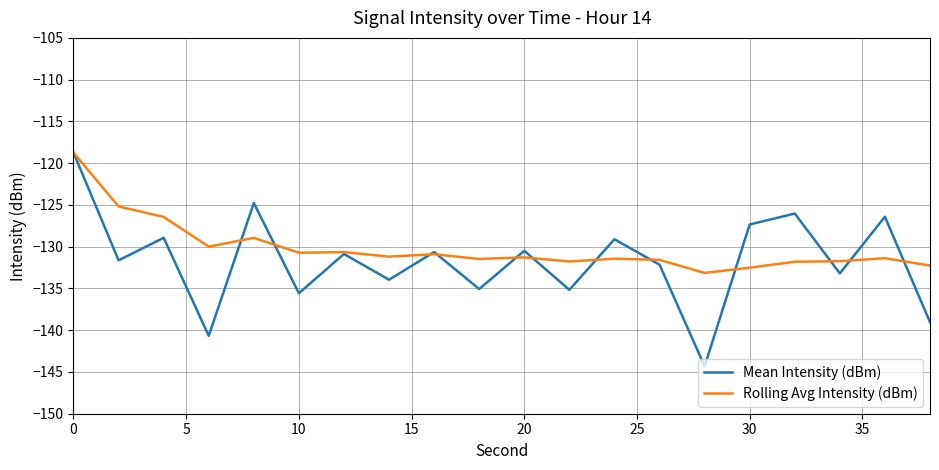

Which series has the largest range (max minus min)?

Mean Intensity (dBm)